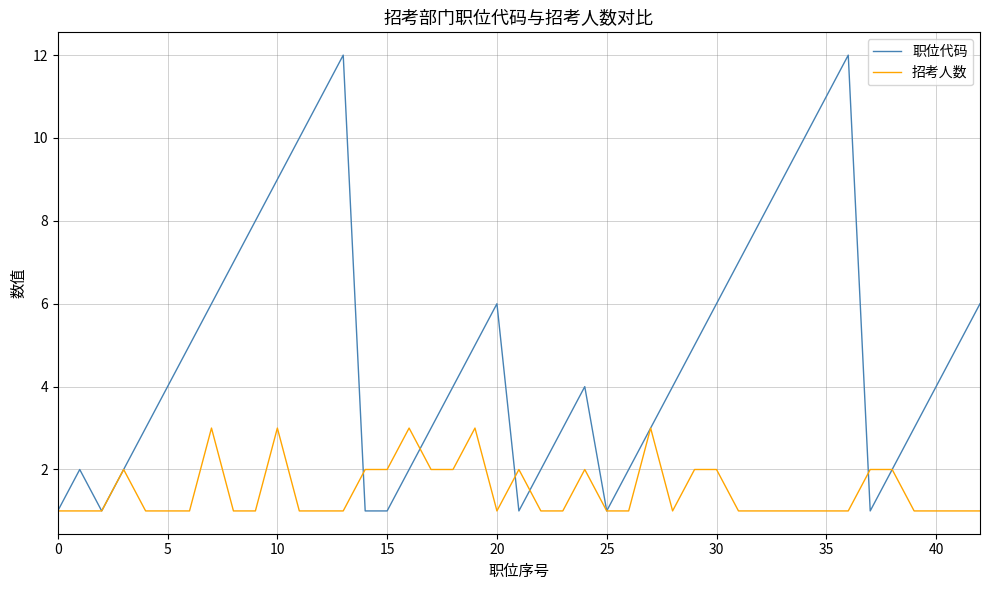

Which series has the largest range (max minus min)?

职位代码